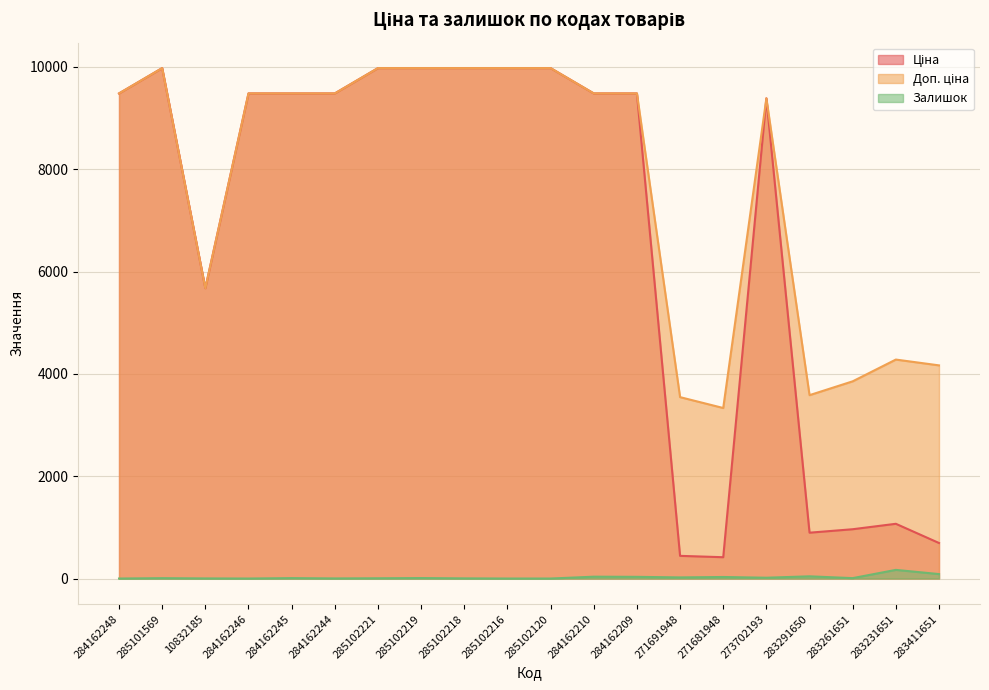

Is the value of Доп. ціна at 283411651 greater than the value of Ціна at 284162244?

No